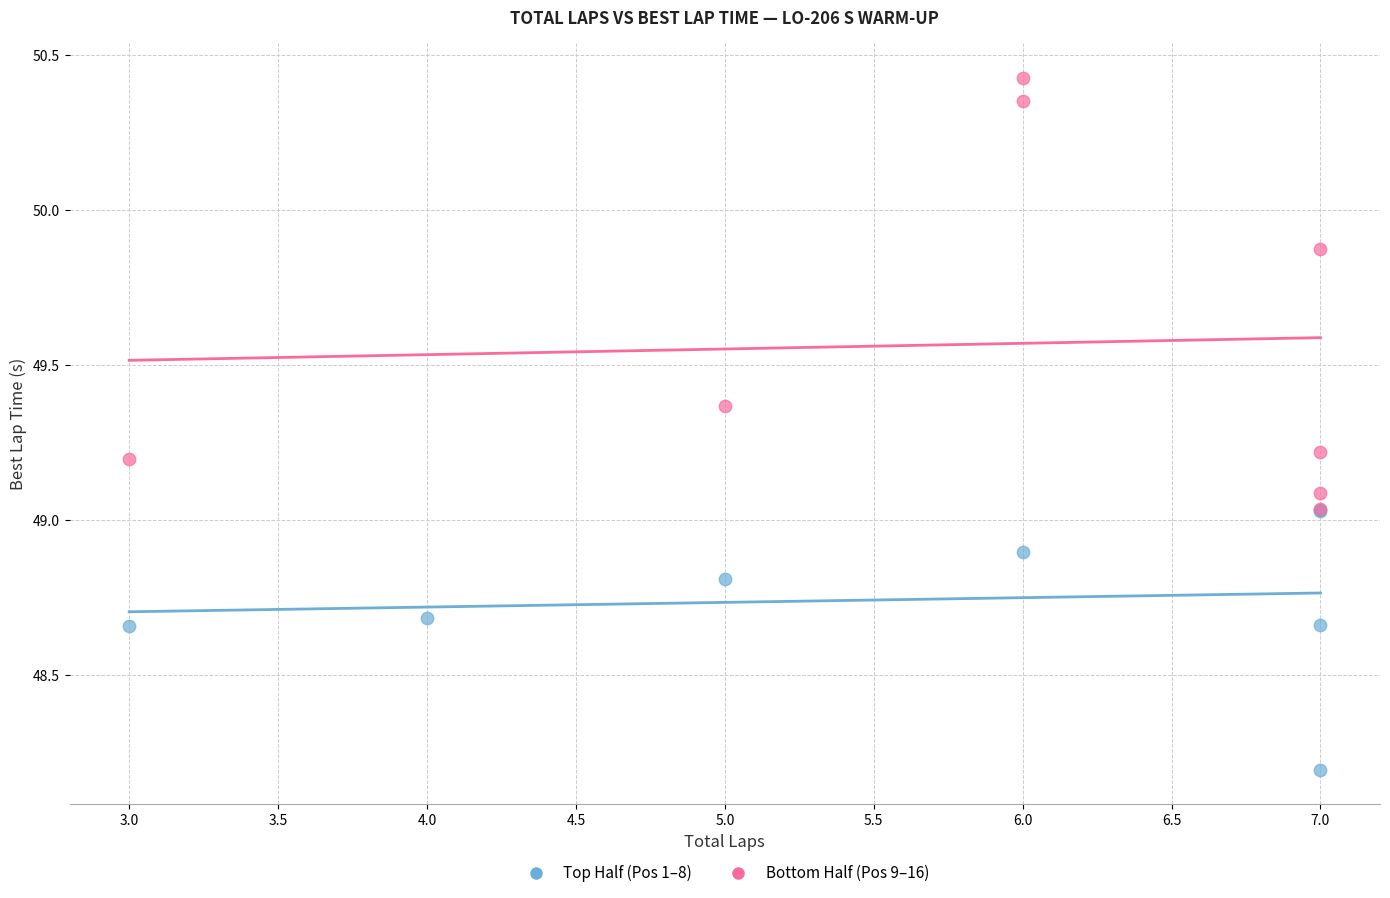

Which series reaches the minimum Y coordinate?

Top Half (Pos 1–8)